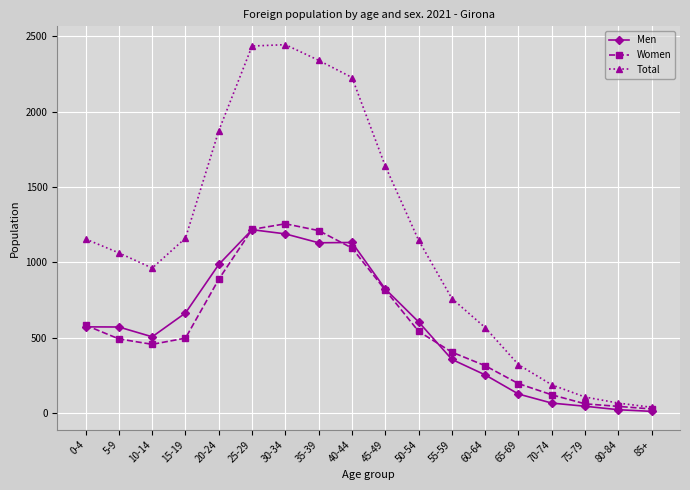

What is the average value of the Total series?

1139